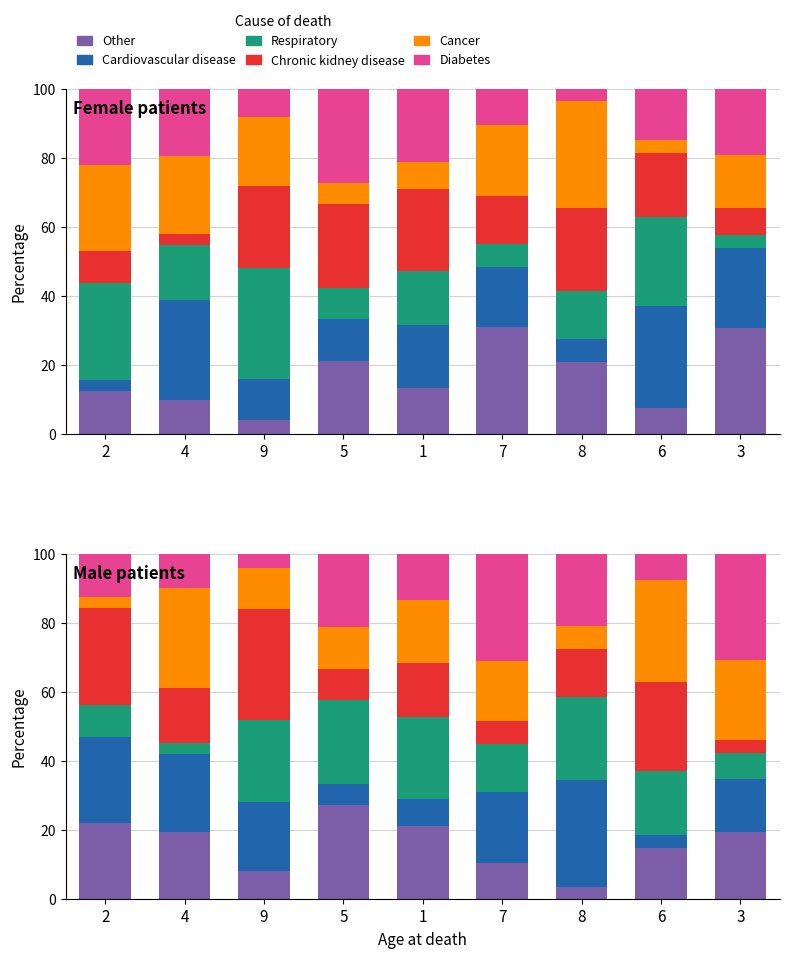

Which series has the largest total across all categories?

Cardiovascular disease